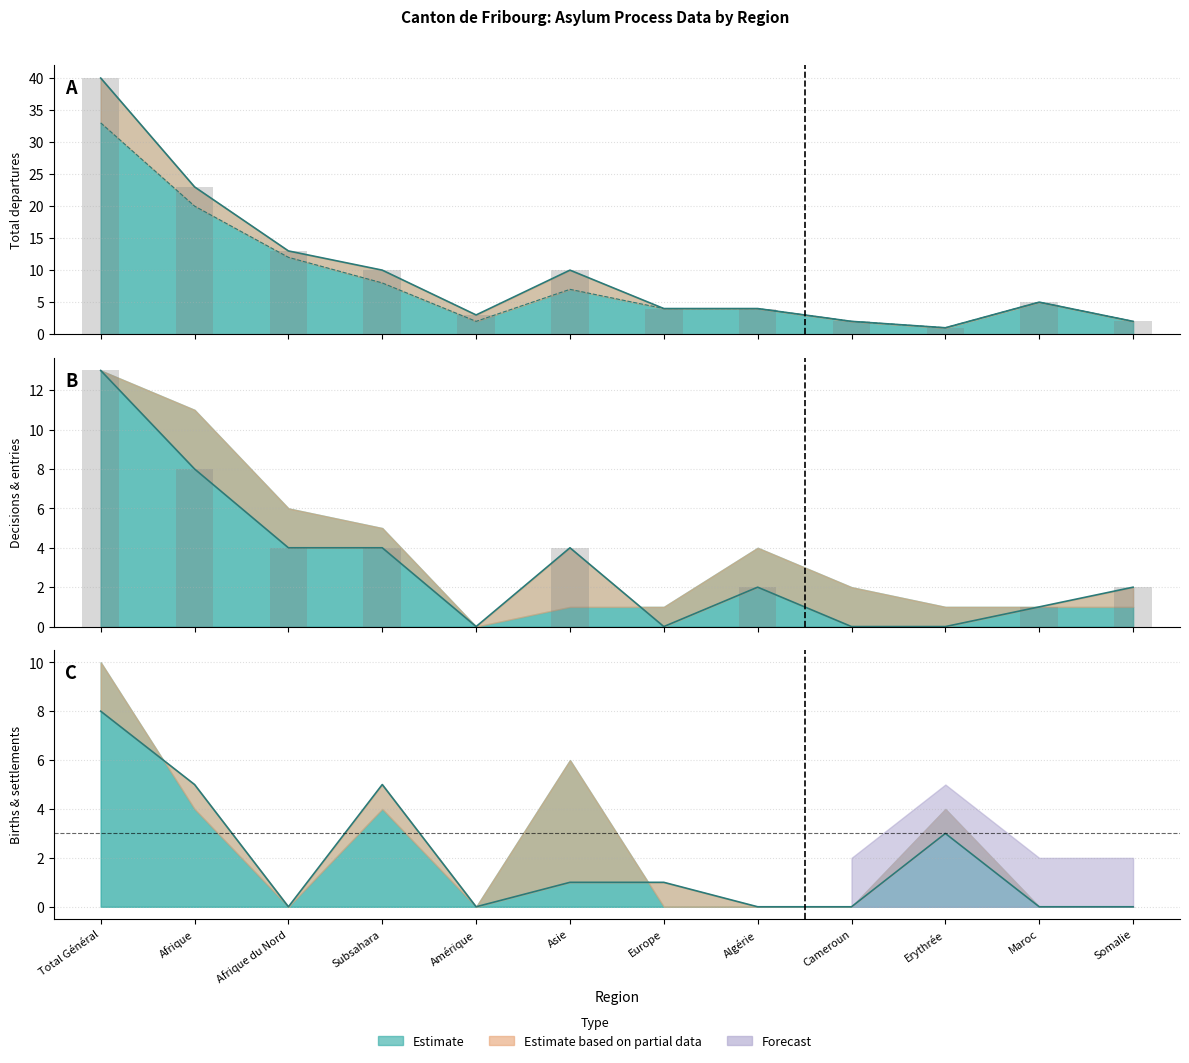

What is the highest value of the Départs après décision (col_8) series?

13